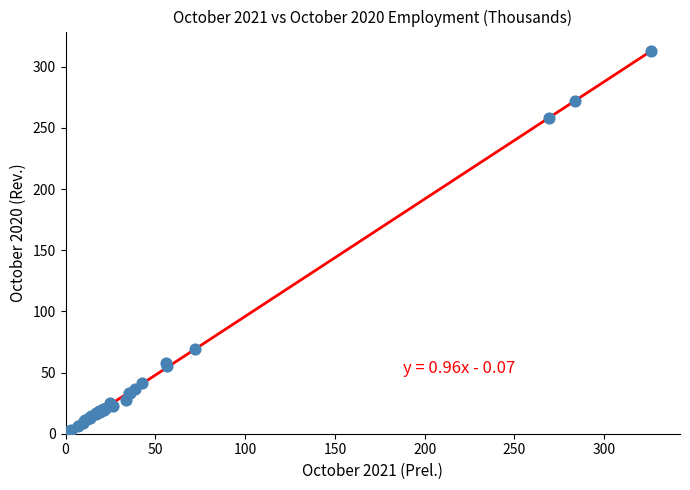

What Y value in the scatter plot is closest to 156?

69.0